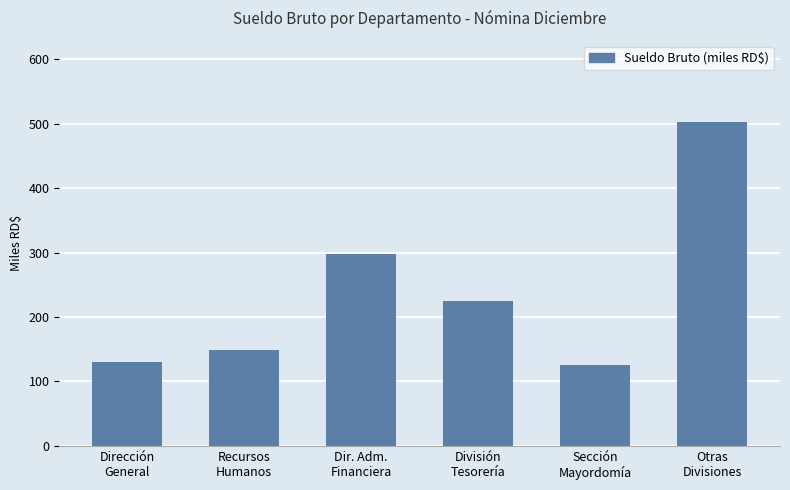

What is the difference between the second highest and second lowest values?

167